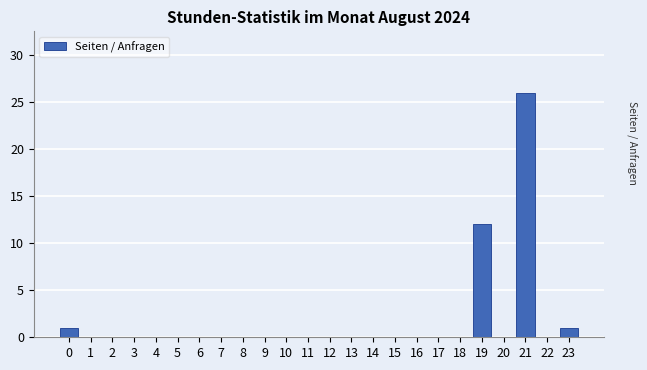

Reading left to right, transcribe all the data shown in this chart.

0=1	1=0	2=0	3=0	4=0	5=0	6=0	7=0	8=0	9=0	10=0	11=0	12=0	13=0	14=0	15=0	16=0	17=0	18=0	19=12	20=0	21=26	22=0	23=1